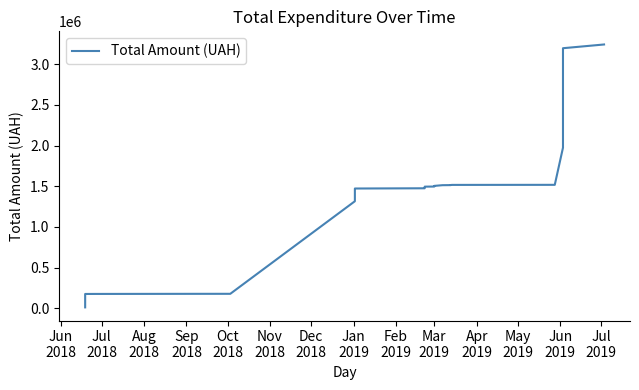

How many distinct data groups are displayed?

1